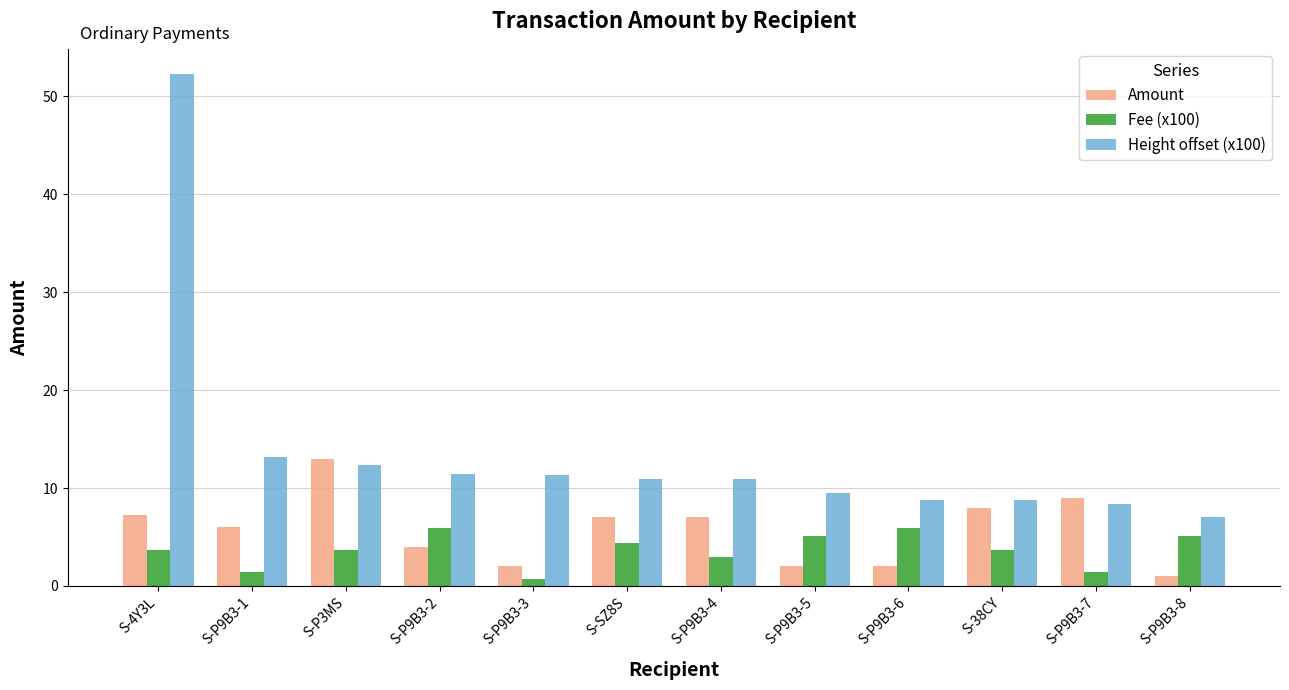

Is the value of Height offset (x100) at S-P9B3-3 greater than the value of Fee (x100) at S-P9B3-5?

Yes